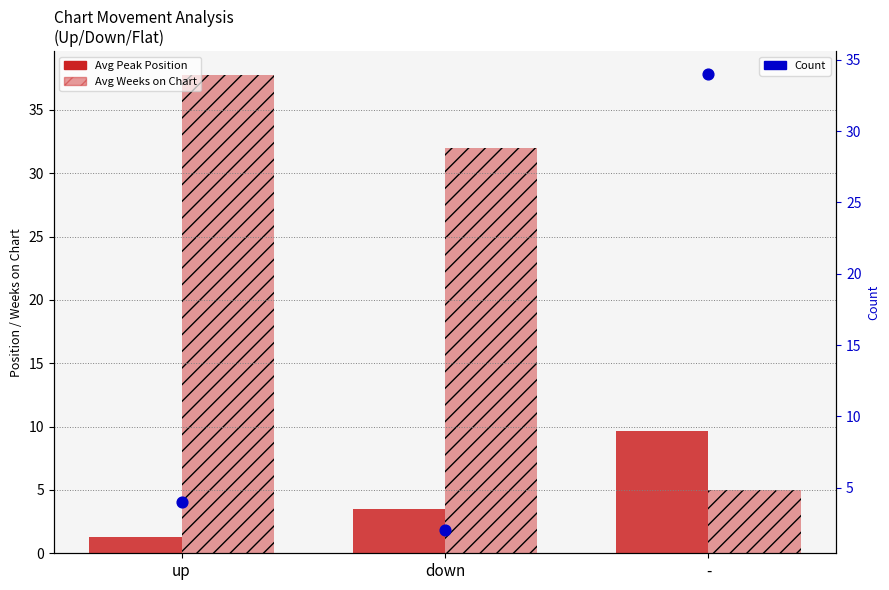

What is the total value across all series at -?

48.6